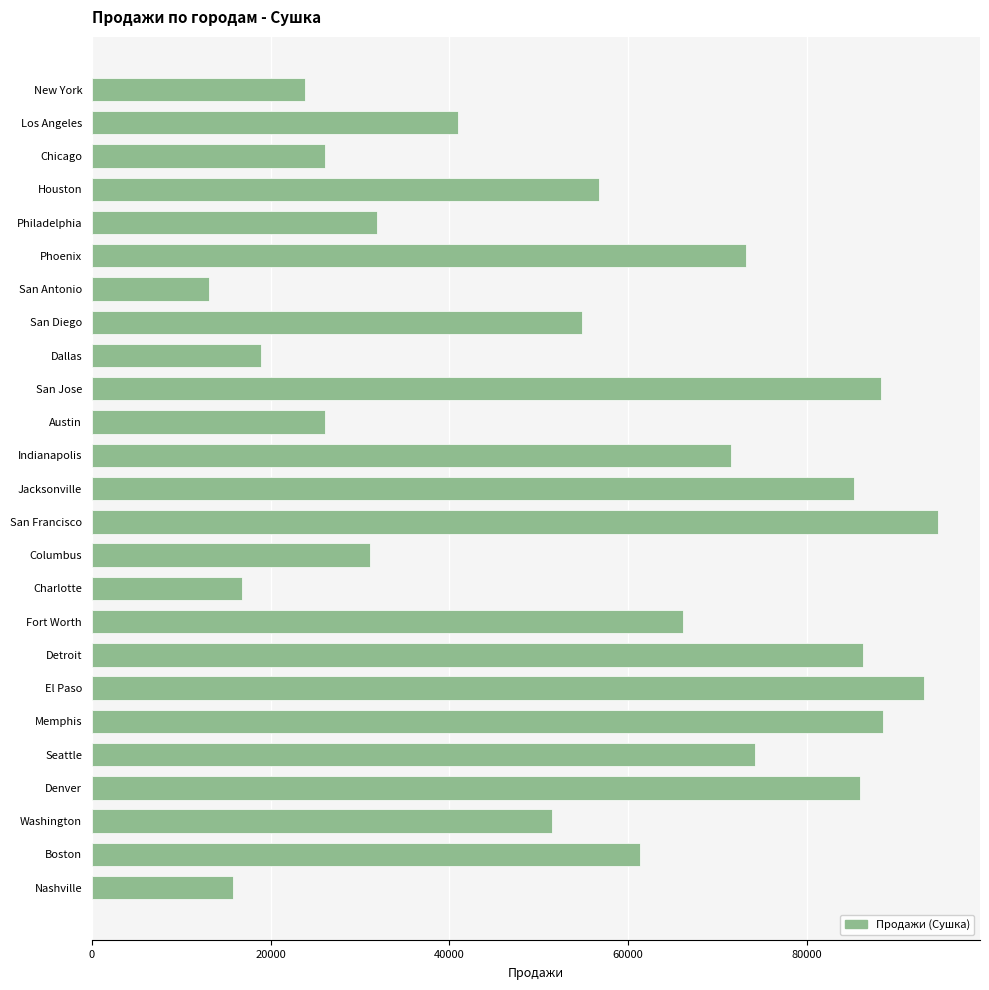

At which category does the chart reach its minimum across all series?

San Antonio